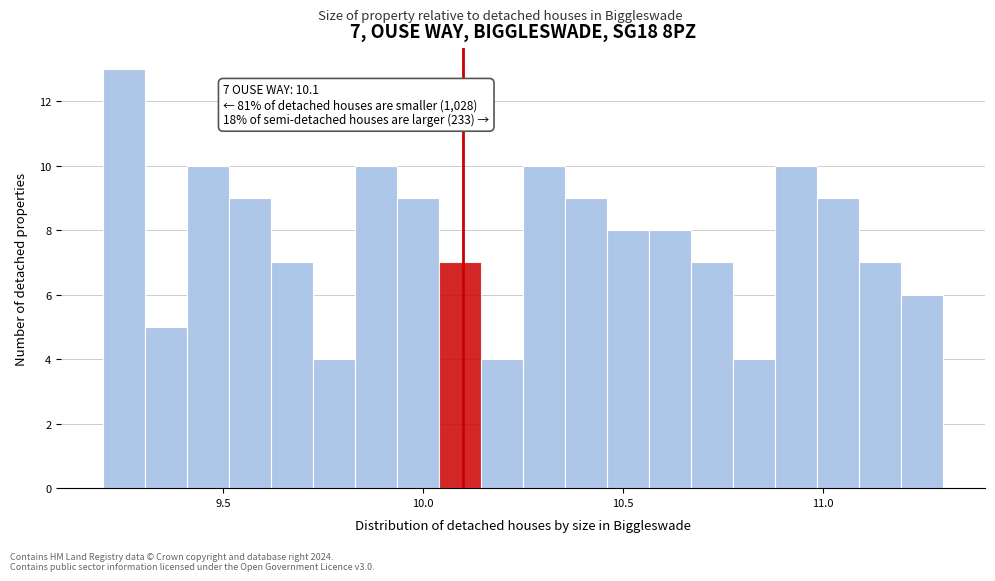

Read against the x-axis, roughly where is the centre of the tallest bar?

9.25